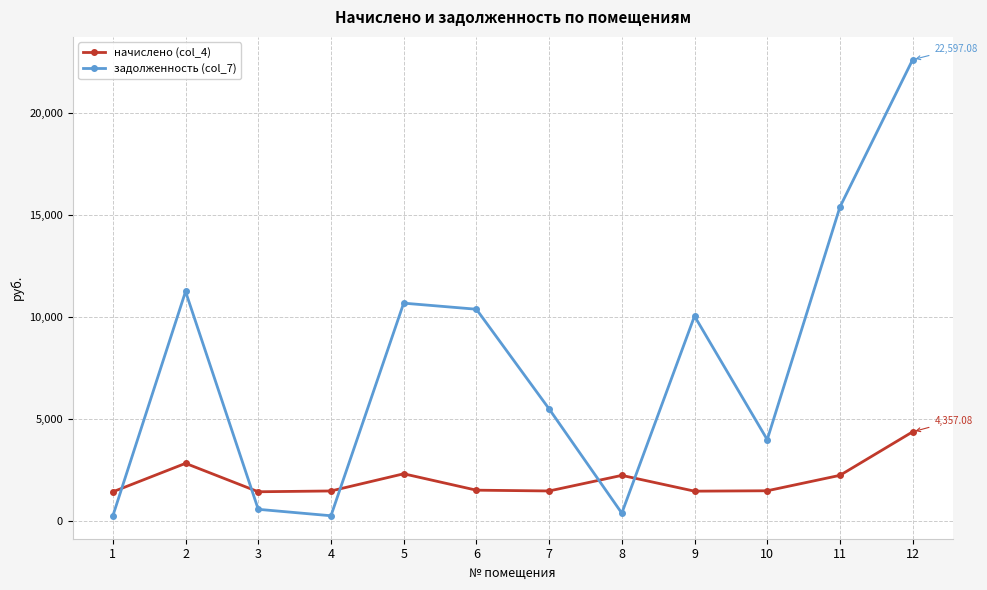

The value of задолженность (col_7) at 9 is 10029.7. True or false?

True